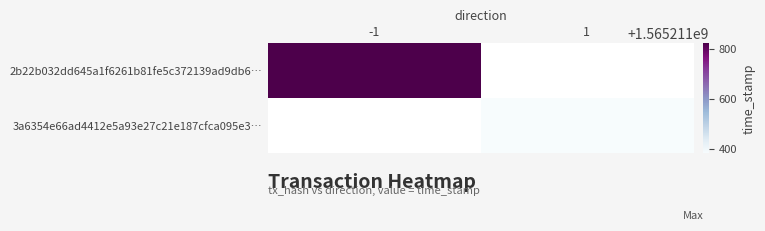

At direction, list the series in order from smallest to largest.

2b22b032dd645a1f6261b81fe5c372139ad9db6, 3a6354e66ad4412e5a93e27c21e187cfca095e3